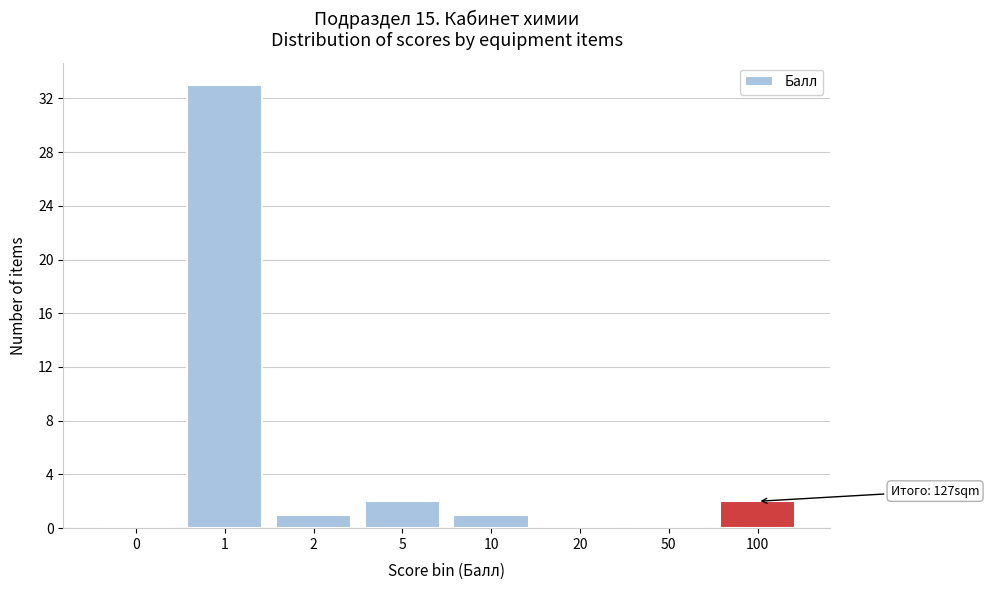

Reading left to right, extract all data points from this chart.

0=0	1=33	2=1	5=2	10=1	20=0	50=0	100=2